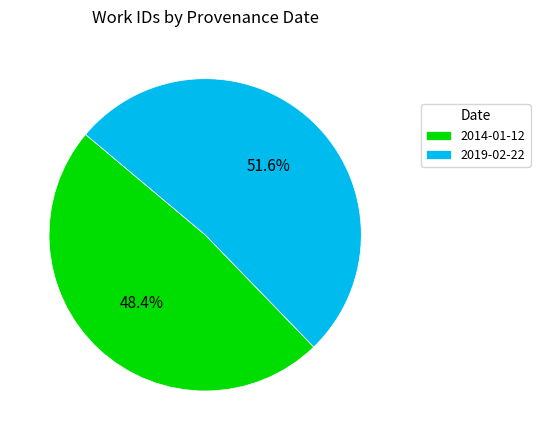

How many slices are in this pie chart?

2